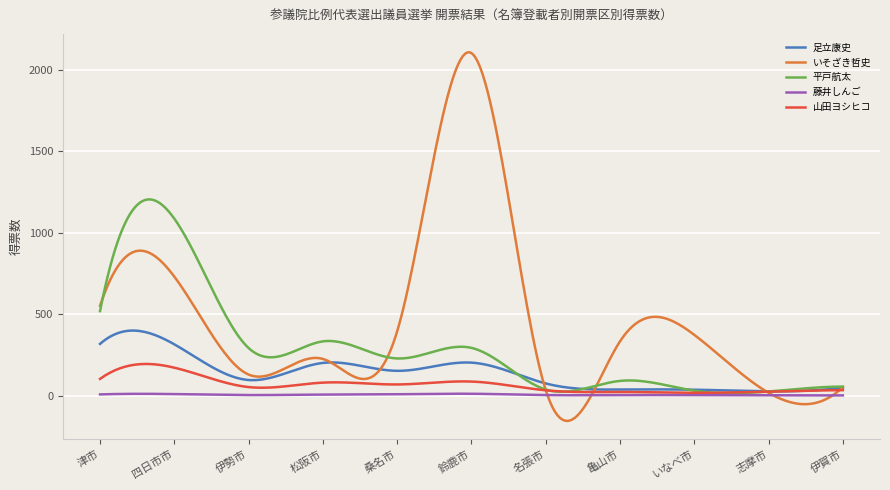

Which series has the largest total across all categories?

いそざき哲史